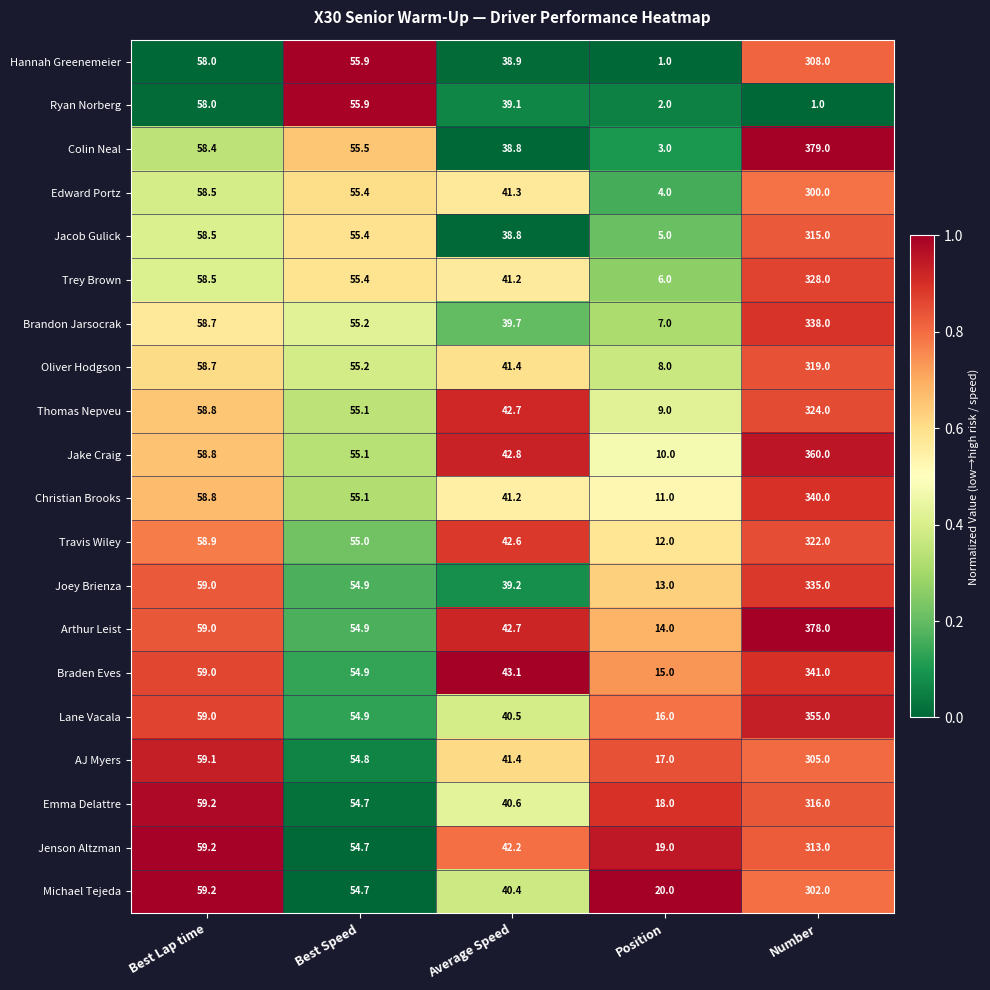

What is the difference between the Christian Brooks values at Number and Position?

329.0